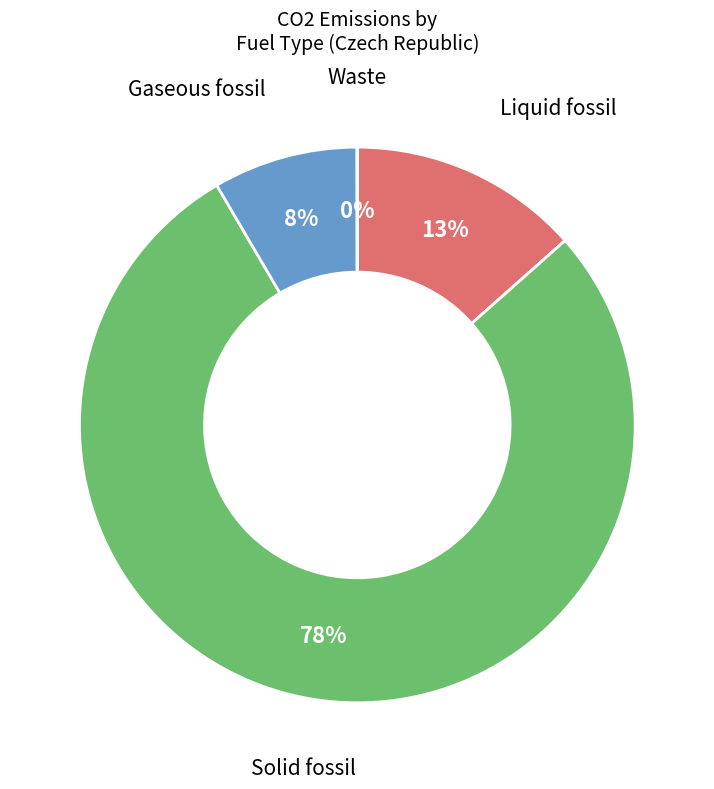

Is there any slice that represents more than half of the pie?

Yes